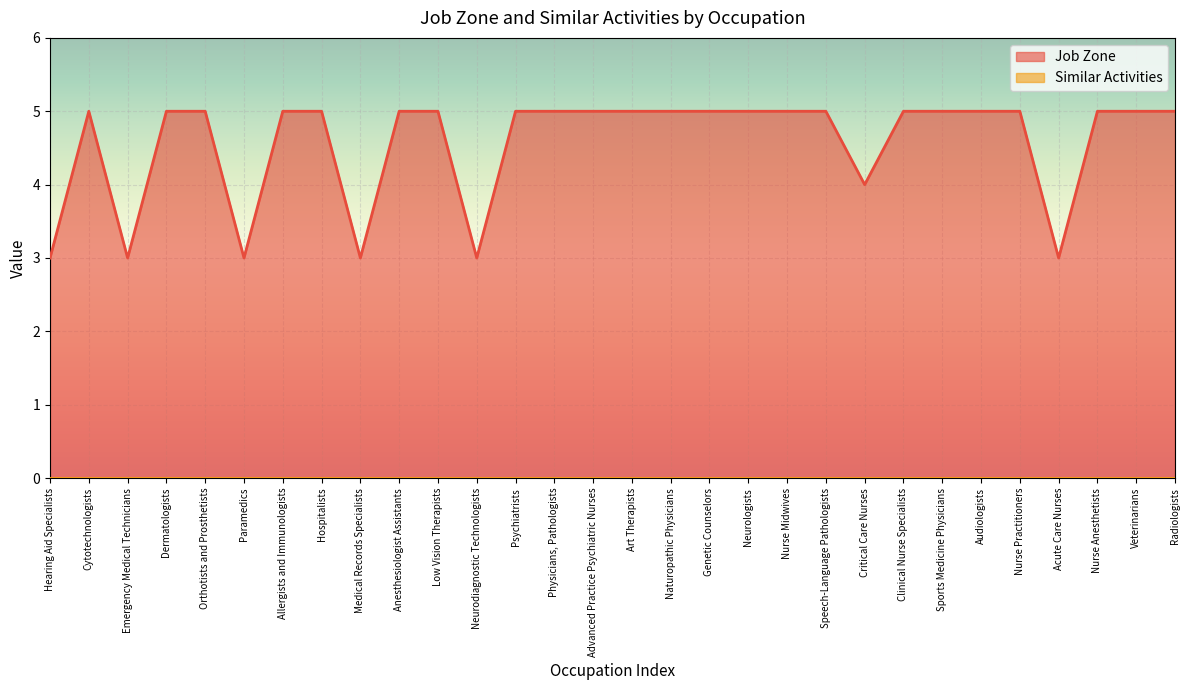

Rank the categories by value from highest to lowest.

Cytotechnologists, Dermatologists, Orthotists and Prosthetists, Allergists and Immunologists, Hospitalists, Anesthesiologist Assistants, Low Vision Therapists, Psychiatrists, Physicians, Pathologists, Advanced Practice Psychiatric Nurses, Art Therapists, Naturopathic Physicians, Genetic Counselors, Neurologists, Nurse Midwives, Speech-Language Pathologists, Clinical Nurse Specialists, Sports Medicine Physicians, Audiologists, Nurse Practitioners, Nurse Anesthetists, Veterinarians, Radiologists, Critical Care Nurses, Hearing Aid Specialists, Emergency Medical Technicians, Paramedics, Medical Records Specialists, Neurodiagnostic Technologists, Acute Care Nurses